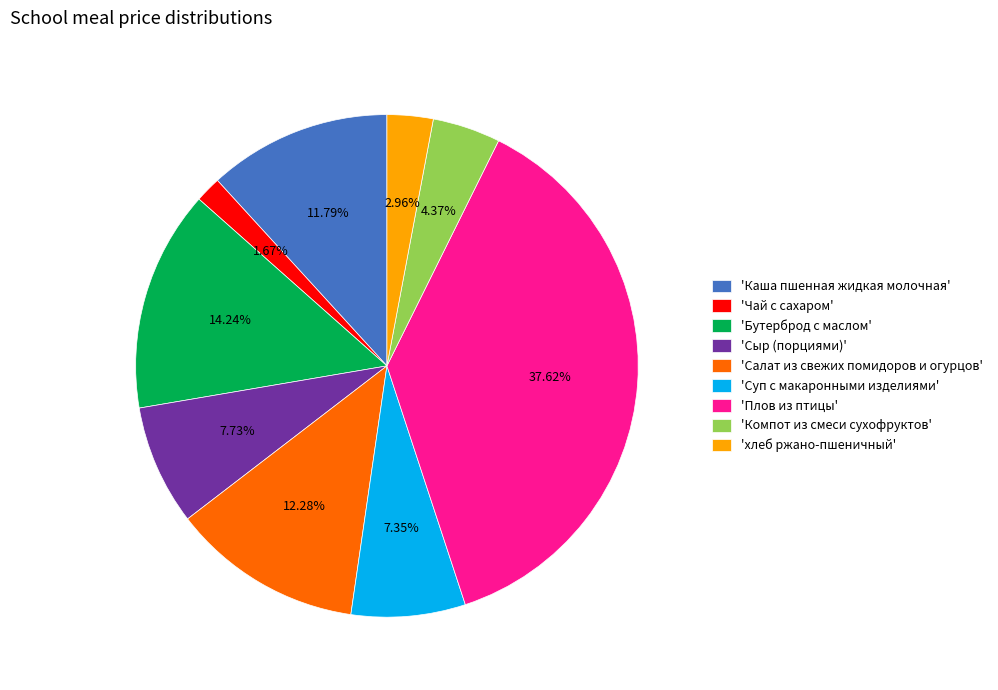

How many slices are in this pie chart?

9